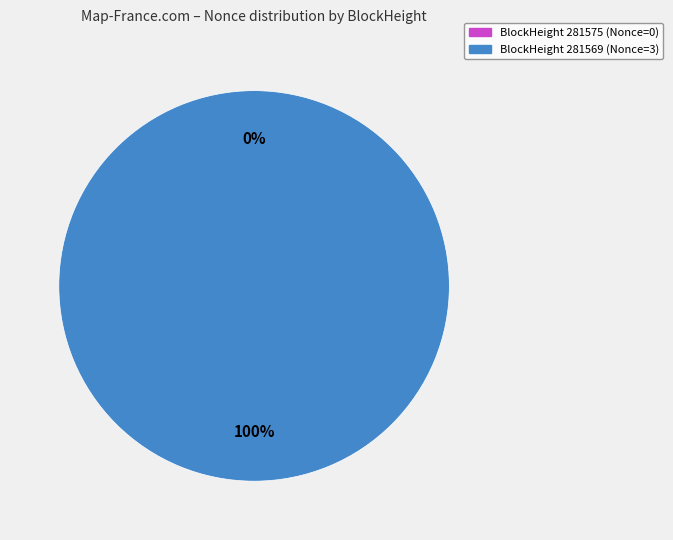

Rank the categories by value from highest to lowest.

281569, 281575